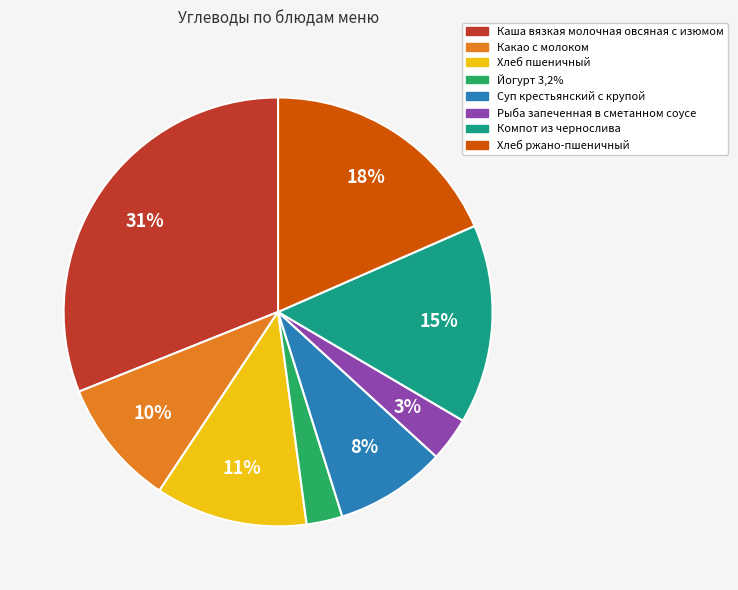

True or false: Какао с молоком accounts for 1% of the total.

False